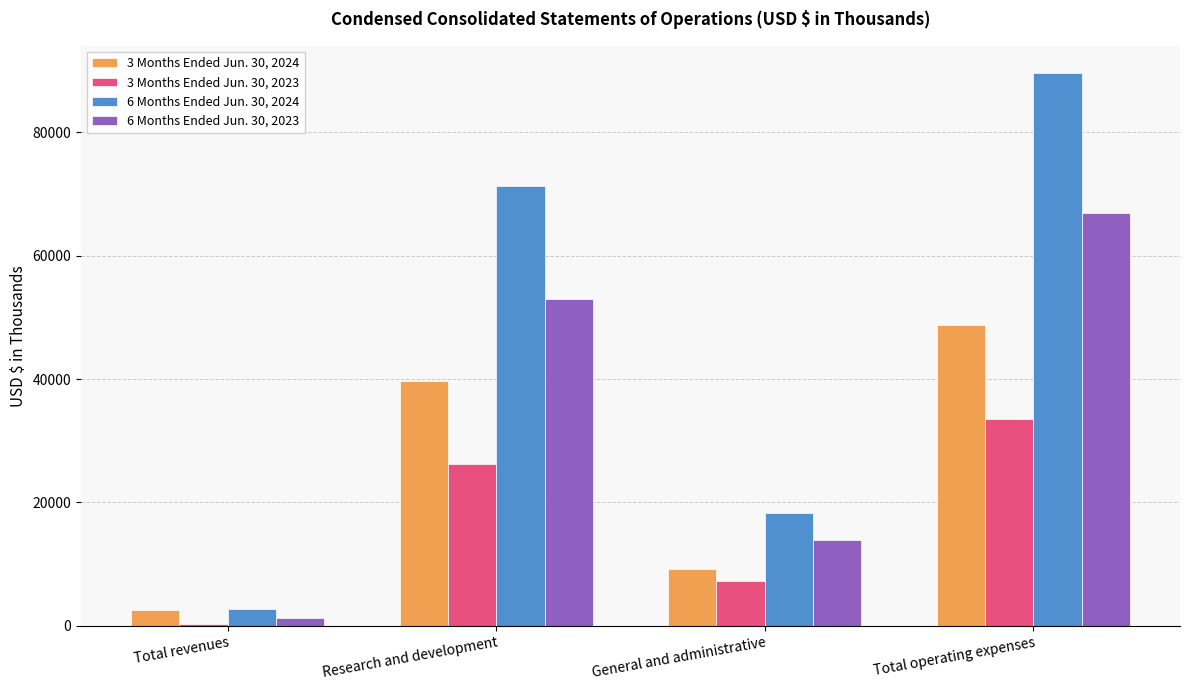

The value of 6 Months Ended Jun. 30, 2023 at Total revenues is 1234. True or false?

True